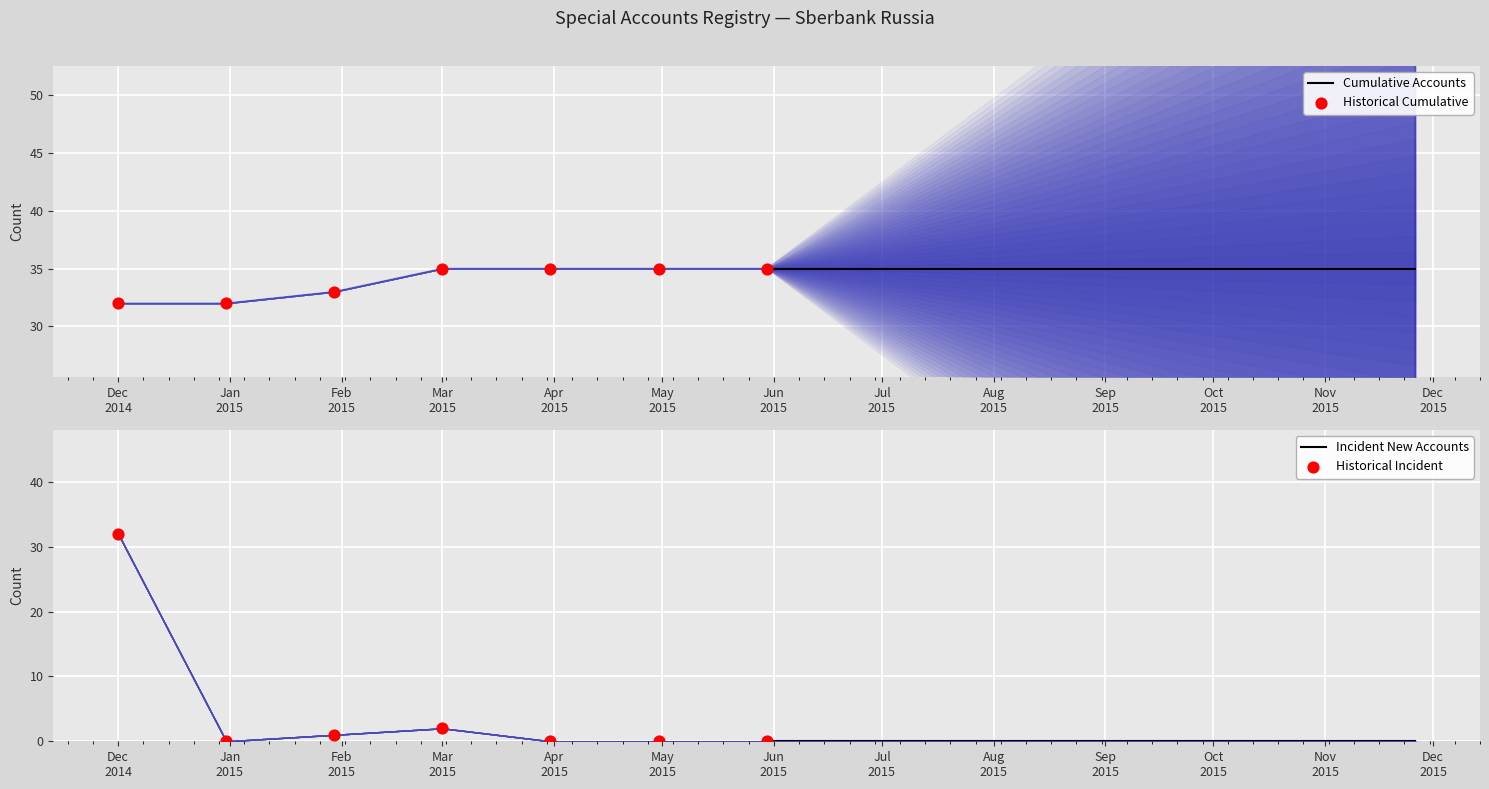

What are all the series names shown in the legend?

Cumulative Accounts, Historical Cumulative, Incident New Accounts, Historical Incident